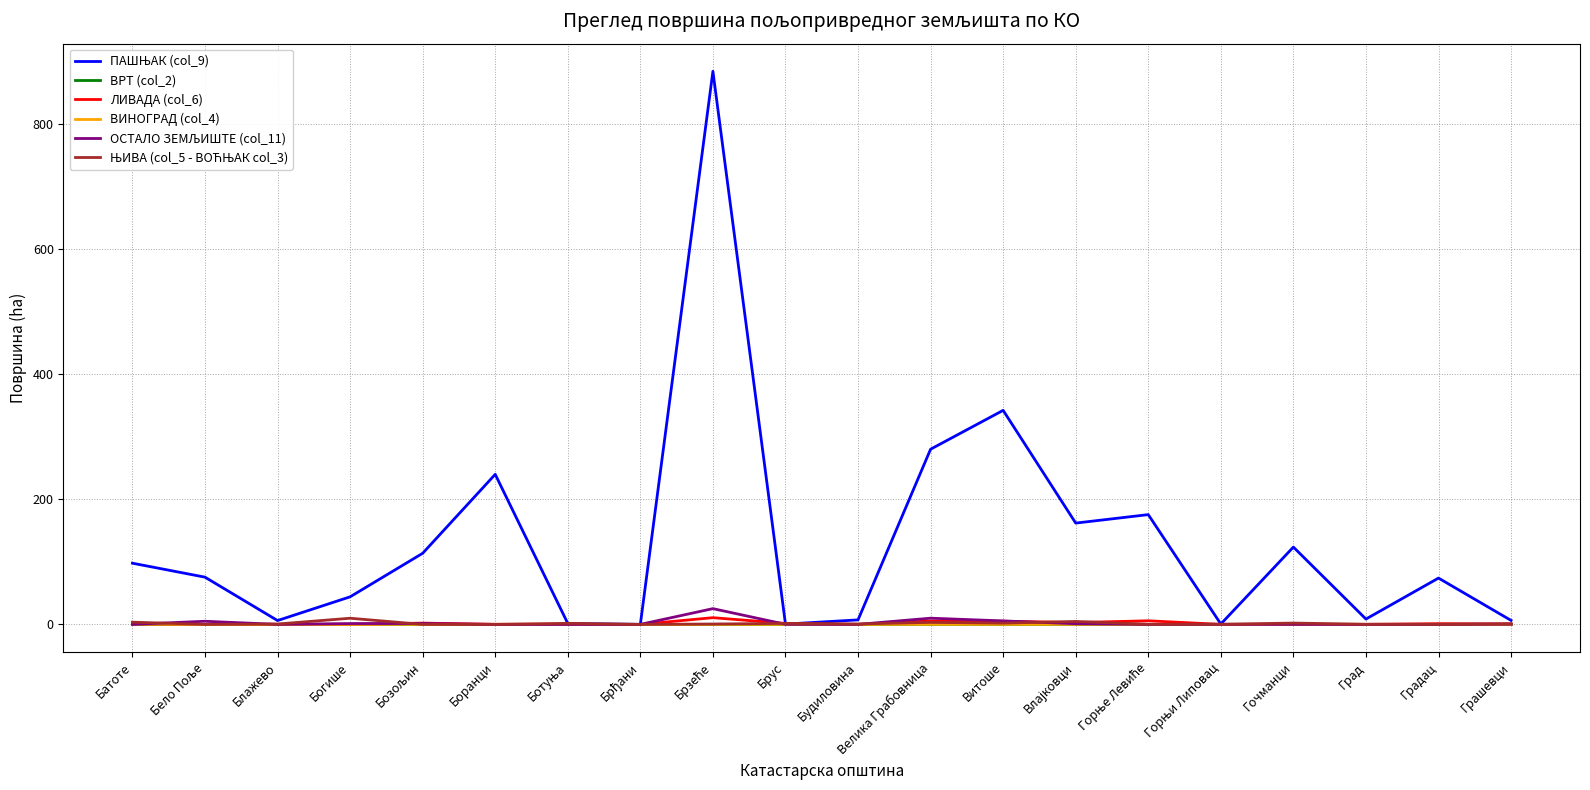

Is it true that ВИНОГРАД (col_4) equals 0.0 at Блажево?

True